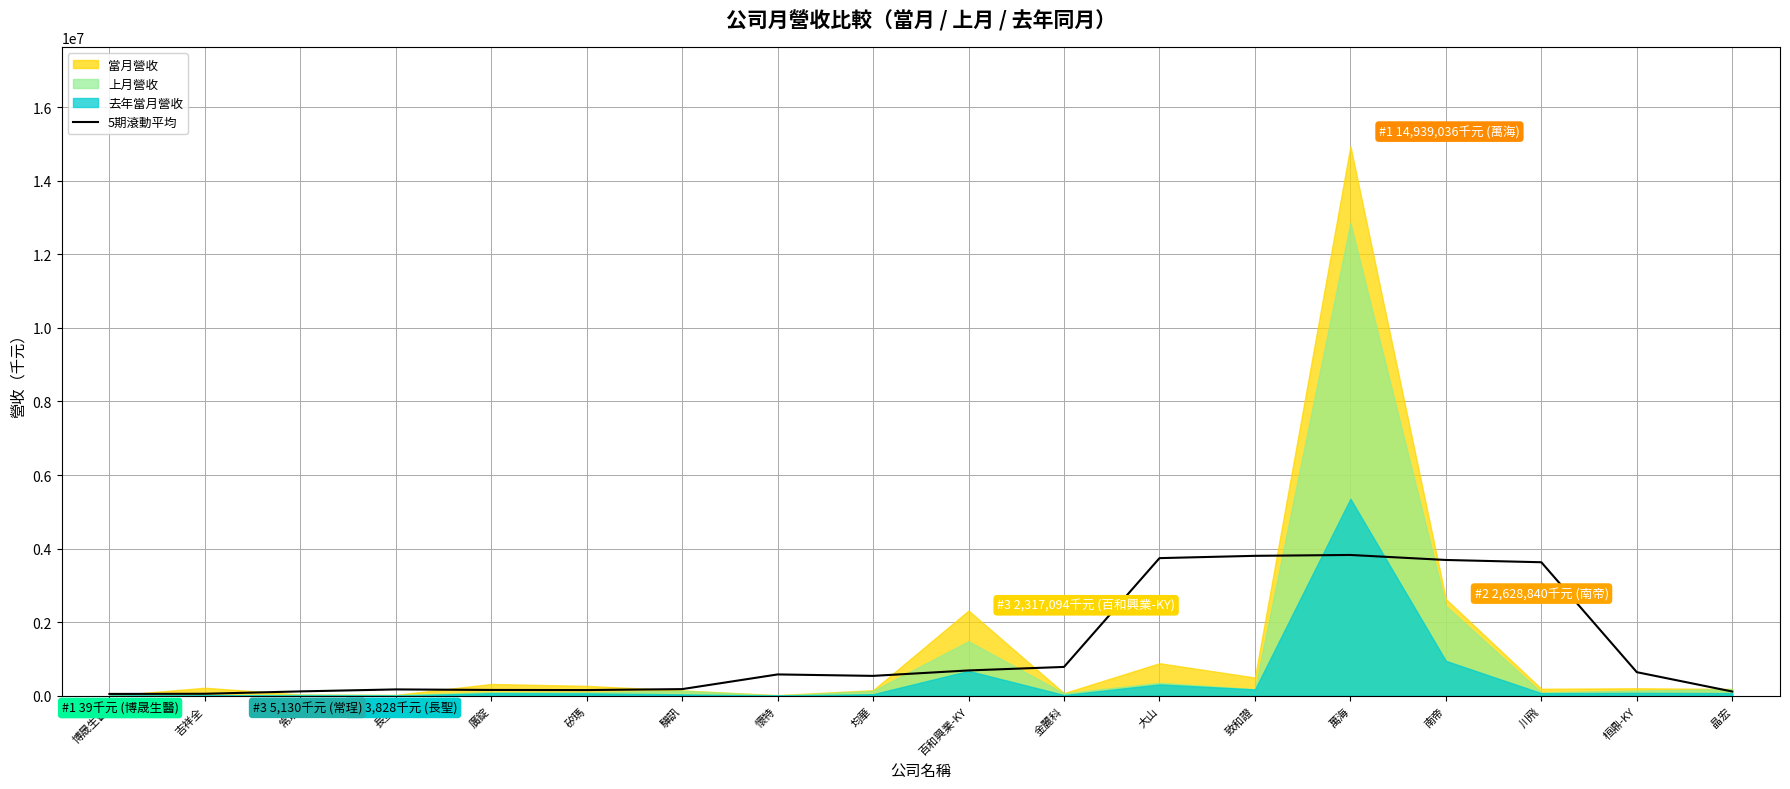

The 5期滾動平均 series shows 1329871.6 at 致和證. True or false?

False